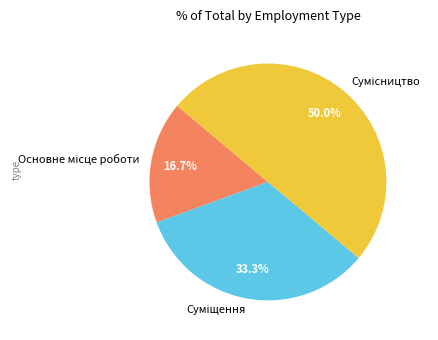

How many slices are in this pie chart?

3